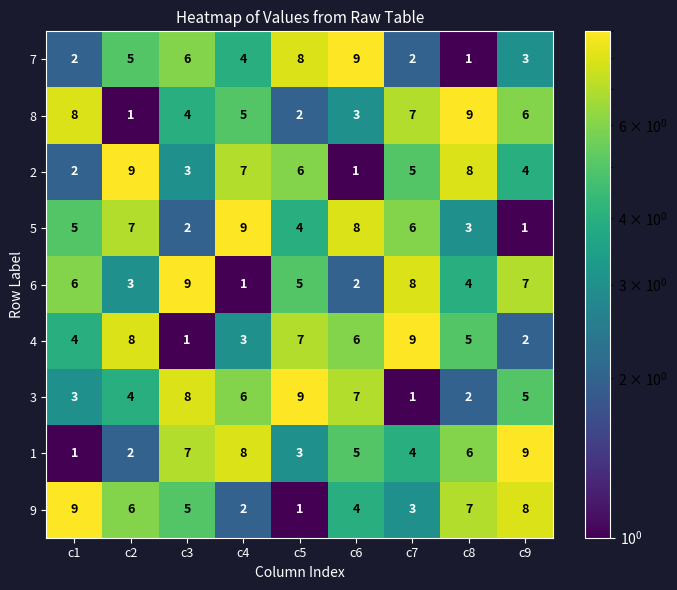

What is the greatest value displayed?

9